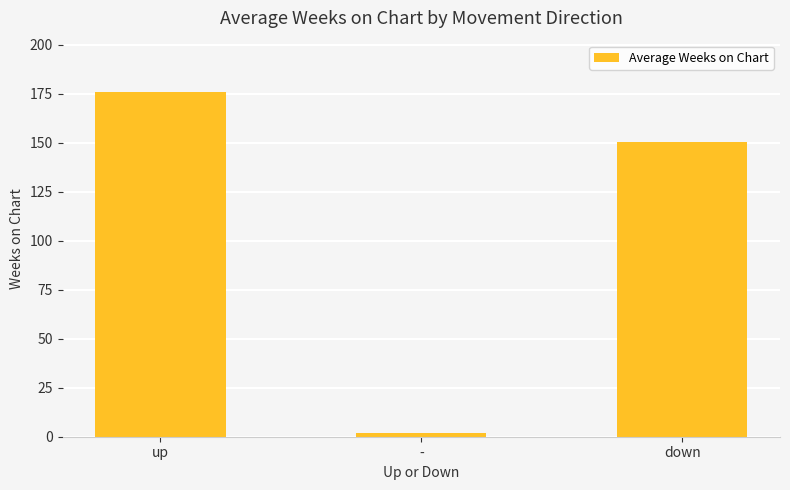

Are the bars grouped side by side (vs. stacked)?

No